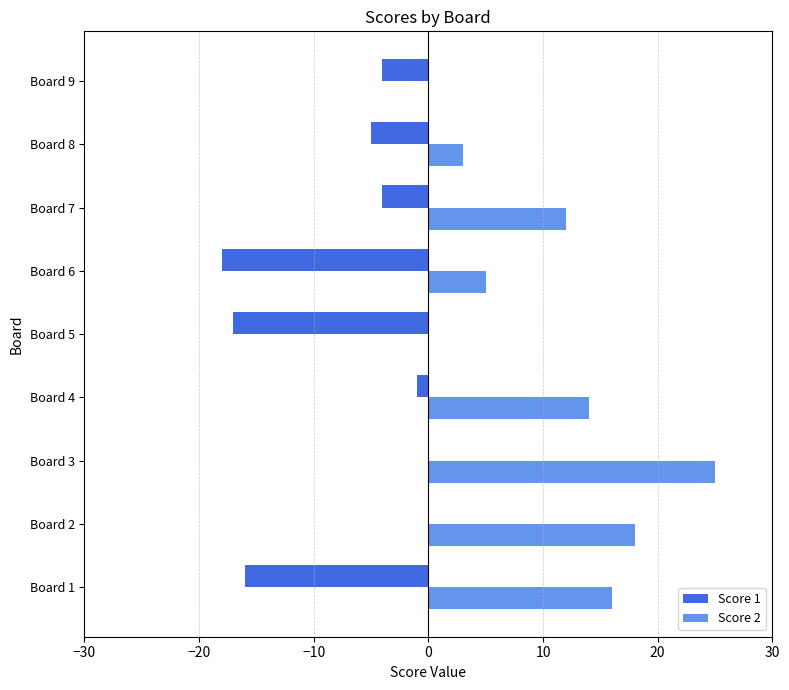

Is the value of Score 2 at Board 2 greater than the value of Score 1 at Board 3?

Yes